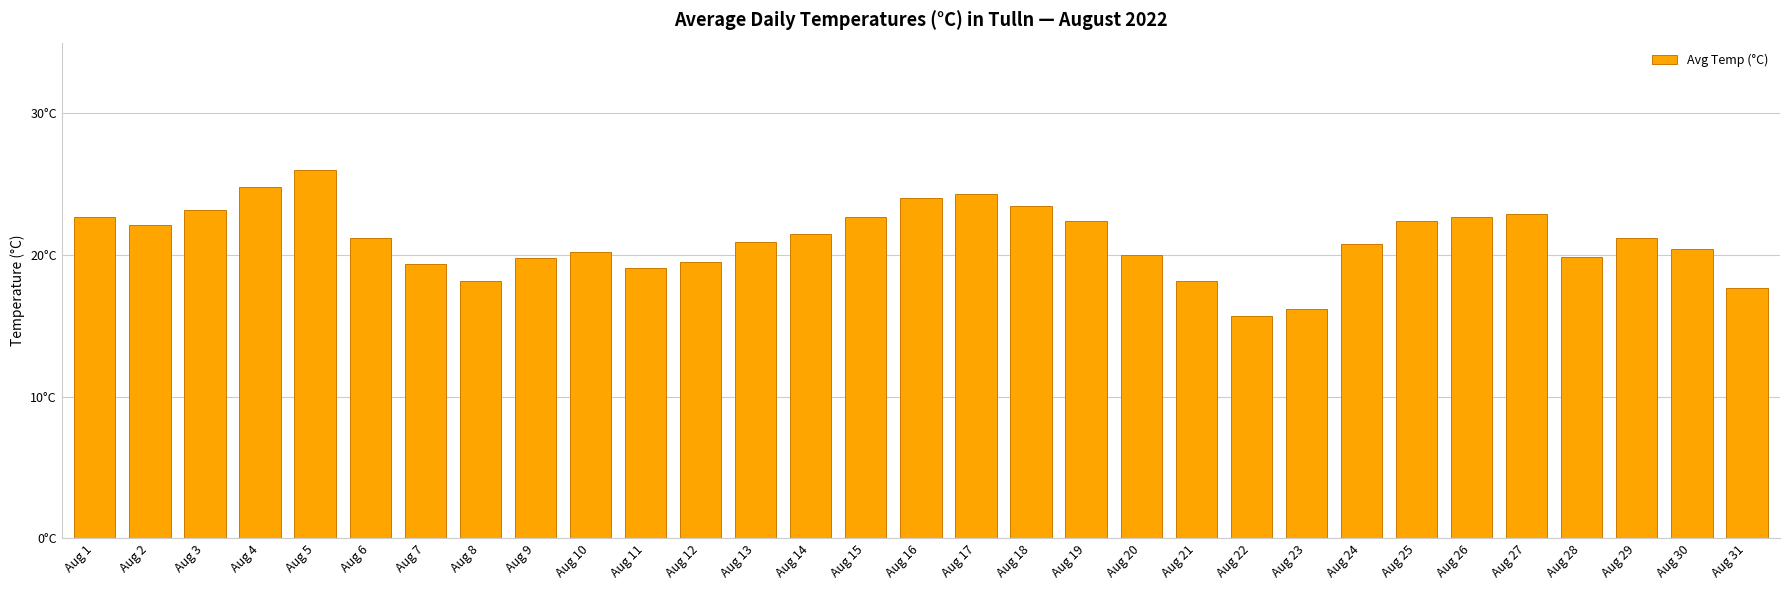

What is the change in value from Aug 2 to Aug 23?

-5.9